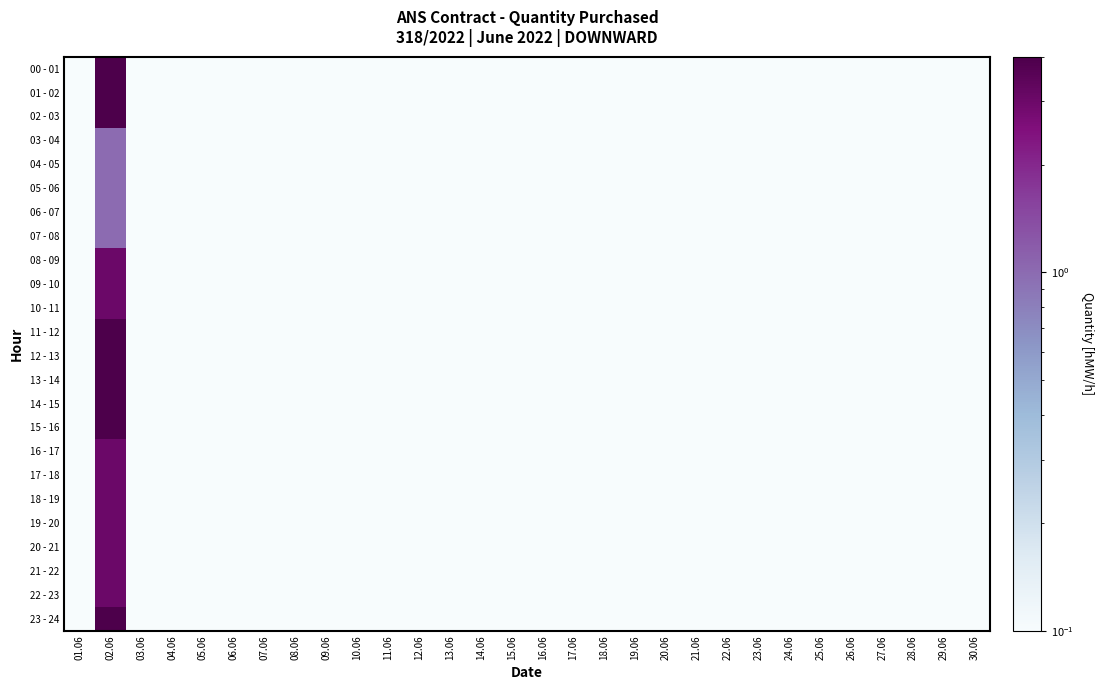

How many categories are shown in the chart?

30